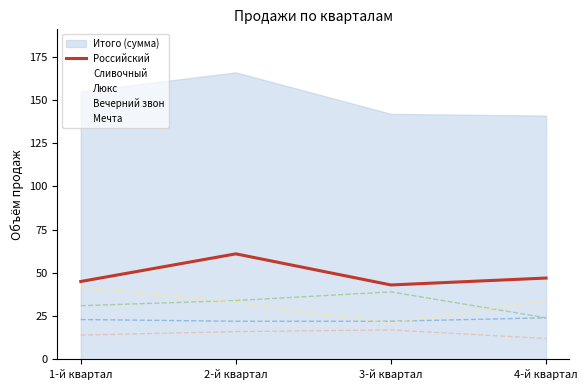

Read the Вечерний звон value at 1-й квартал.

14